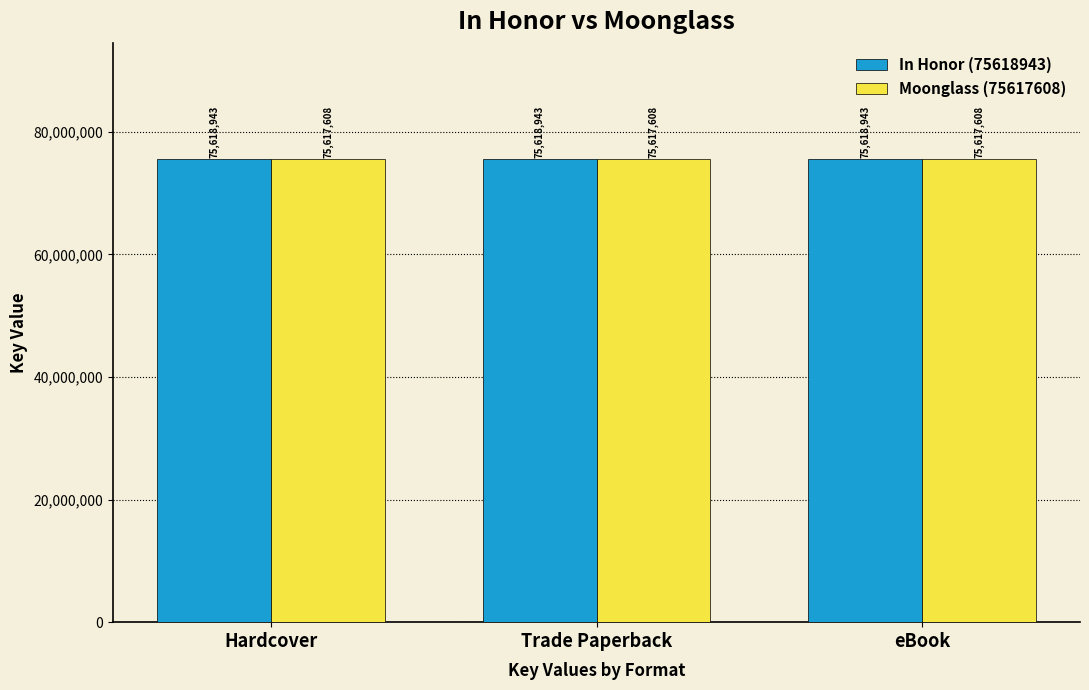

Reading left to right, list all the values displayed in this chart.

In Honor (75618943): 75618943	75618943	75618943
Moonglass (75617608): 75617608	75617608	75617608